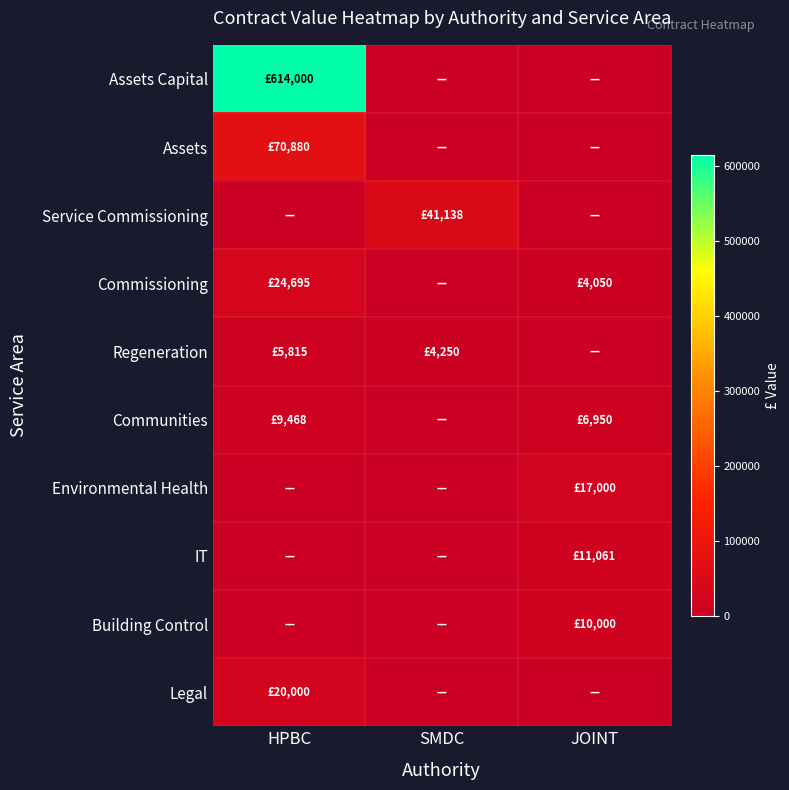

Reading left to right, what are all the values shown in this chart?

Assets Capital: HPBC=614000	SMDC=0	JOINT=0
Assets: HPBC=70880	SMDC=0	JOINT=0
Service Commissioning: HPBC=0	SMDC=41138	JOINT=0
Commissioning: HPBC=24695	SMDC=0	JOINT=4050
Regeneration: HPBC=5815	SMDC=4250	JOINT=0
Communities: HPBC=9468	SMDC=0	JOINT=6950
Environmental Health: HPBC=0	SMDC=0	JOINT=17000
IT: HPBC=0	SMDC=0	JOINT=11061
Building Control: HPBC=0	SMDC=0	JOINT=10000
Legal: HPBC=20000	SMDC=0	JOINT=0